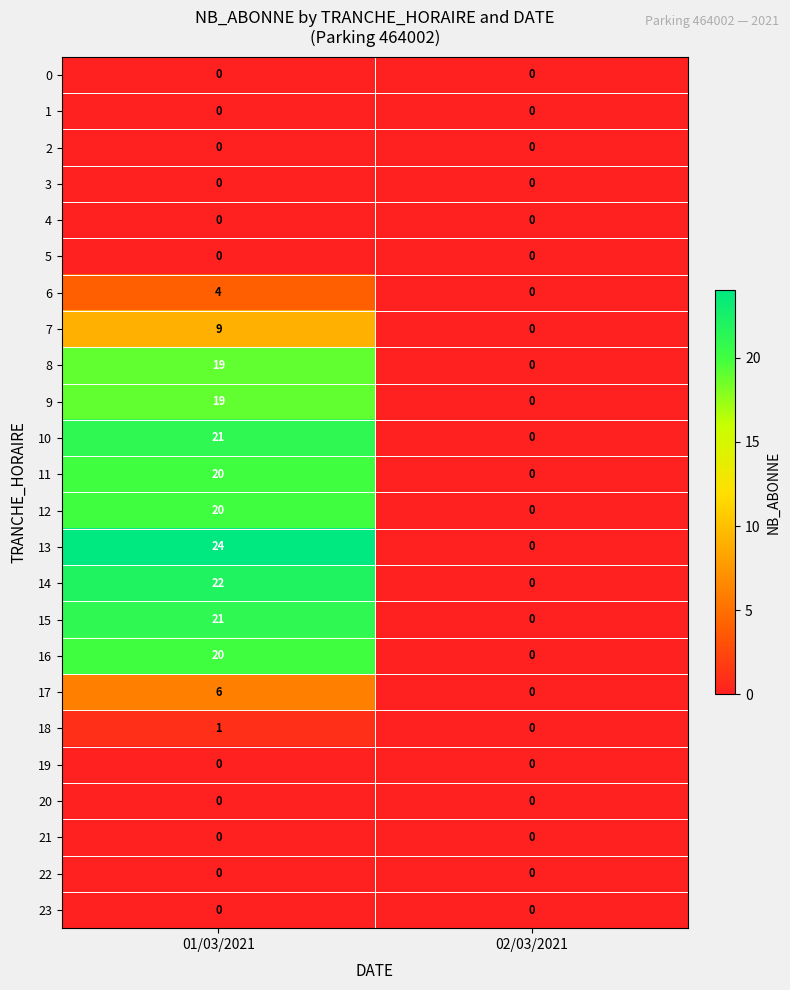

What is the total value across all series at 01/03/2021?

206